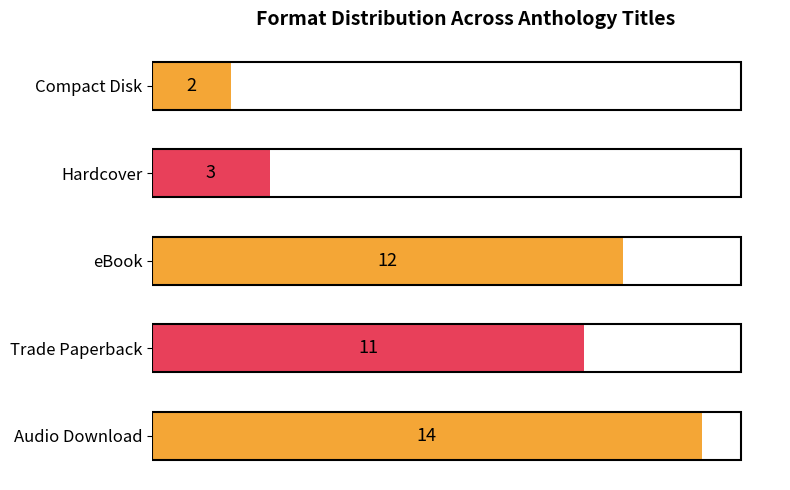

What is the smallest value displayed?

2